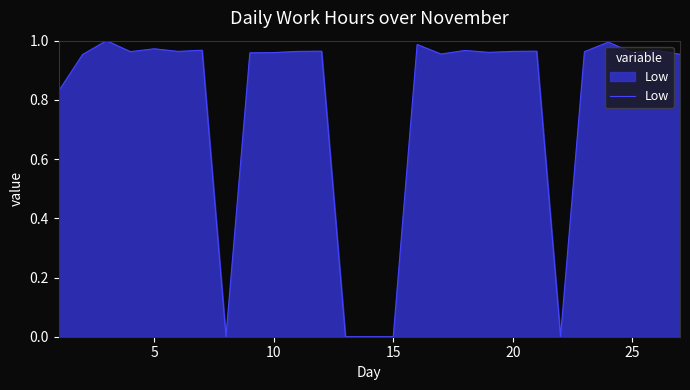

Count the number of data series in this chart.

1